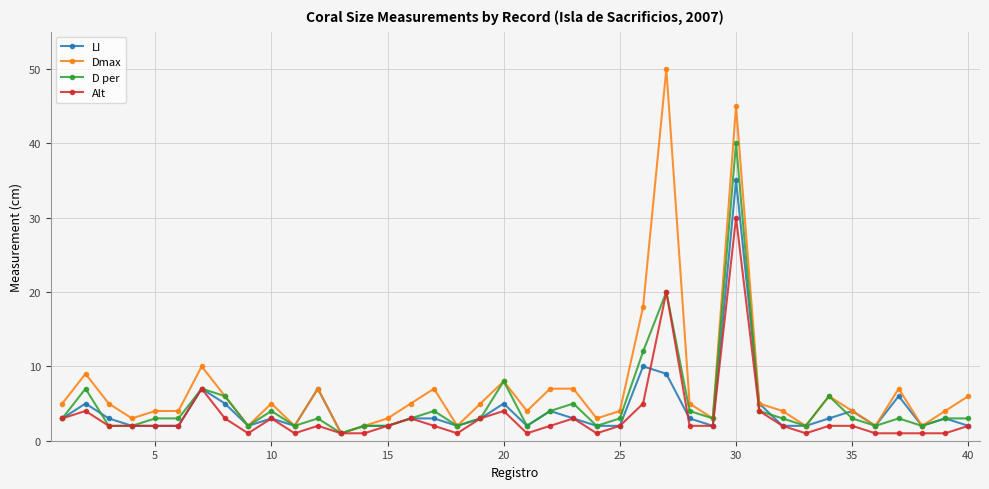

List the series in order of their peak value, lowest first.

Alt, LI, D per, Dmax